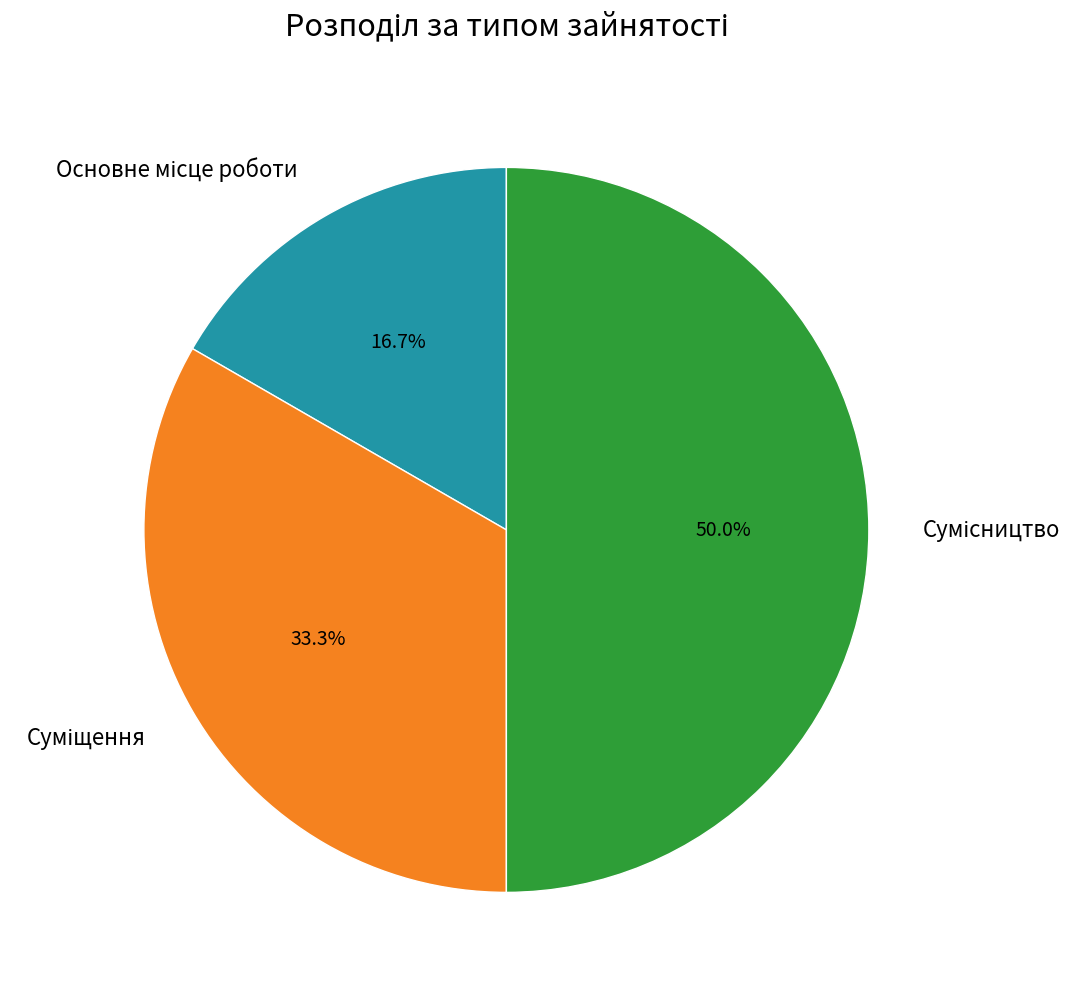

How many slices are in this pie chart?

3